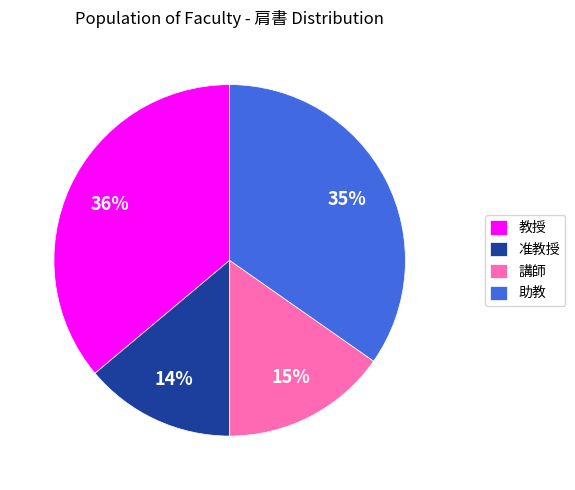

To the nearest percent, what is the difference between the largest and smallest slice percentages?

22%